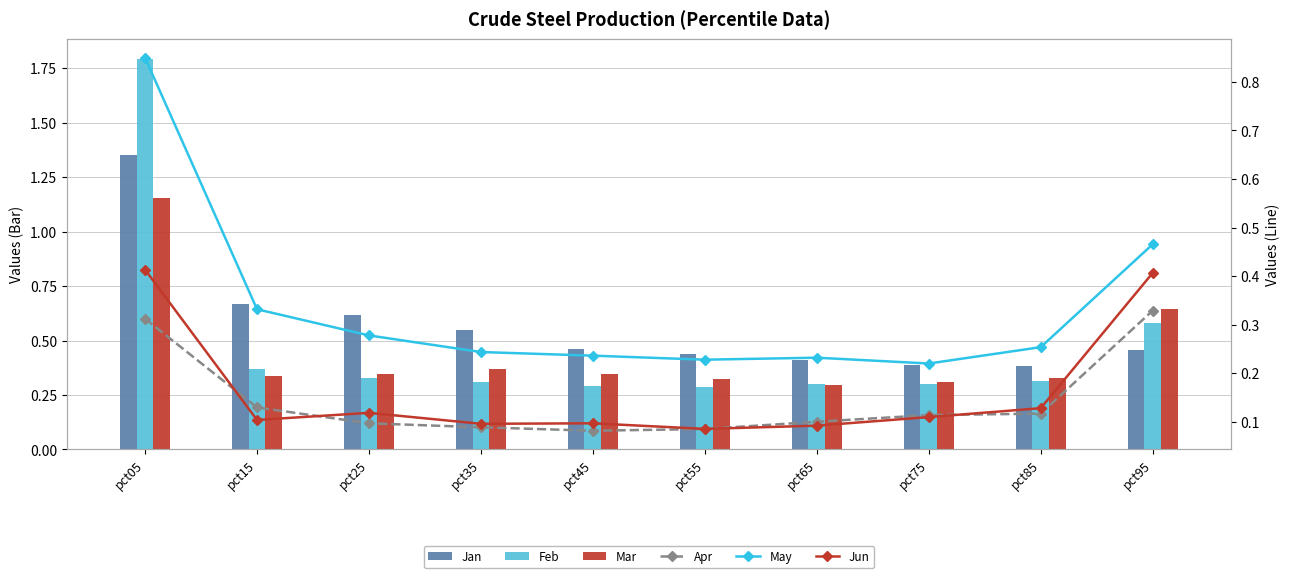

At which label is Apr closest to 0?

pct45